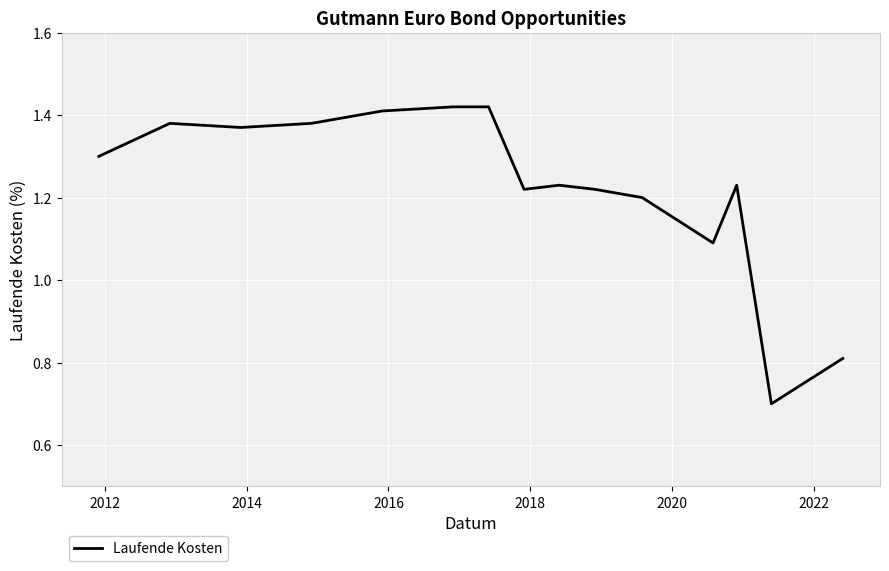

Is this an area chart (filled region under the line)?

No